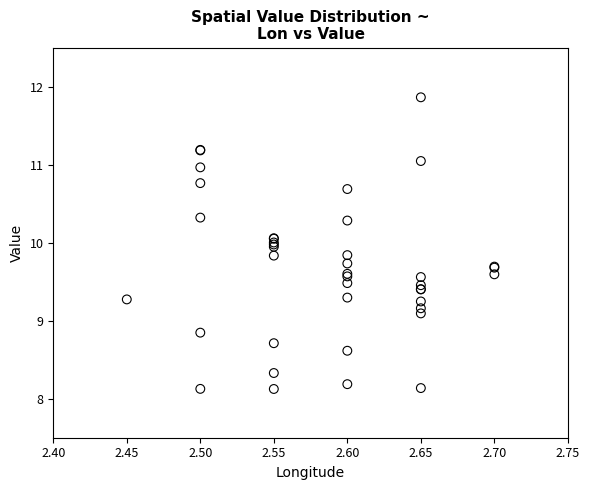

What Y value in the scatter plot is closest to 9?

9.1